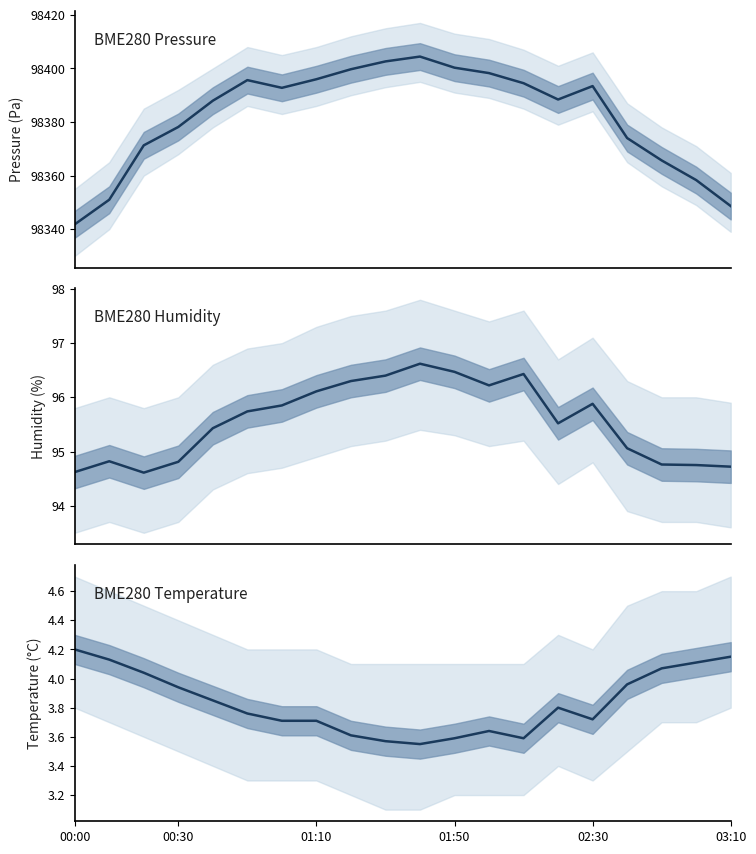

What is the smallest value displayed?

3.5